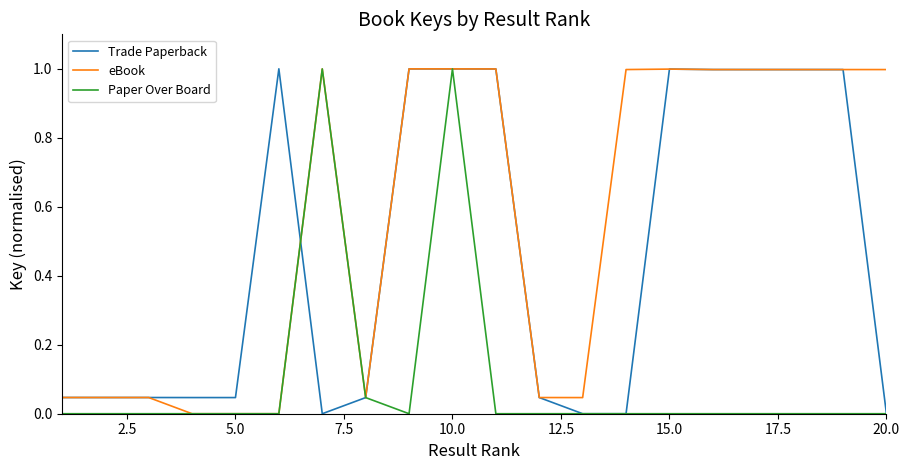

Rank the series by their average value, from lowest to highest.

Paper Over Board, Trade Paperback, eBook